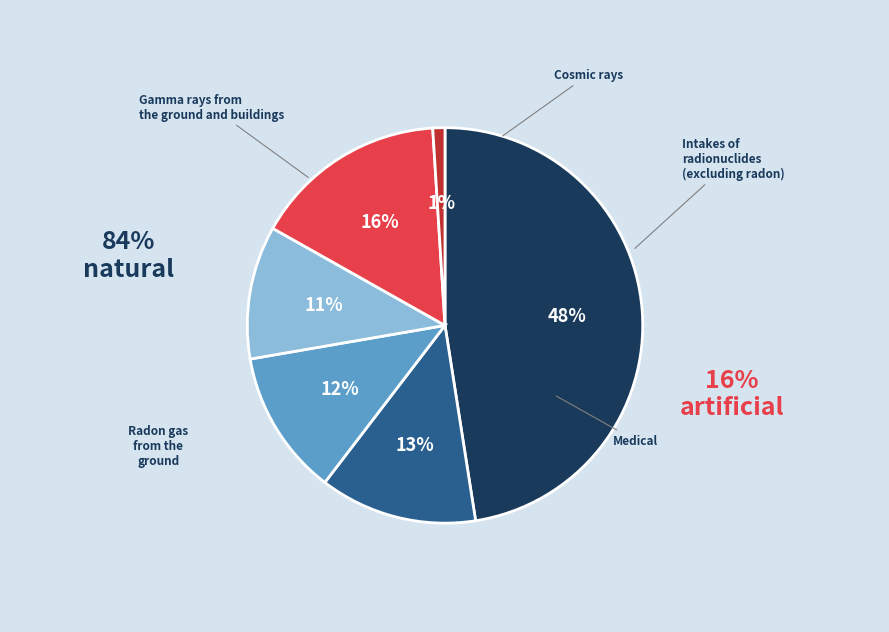

Is there any slice that represents more than half of the pie?

No